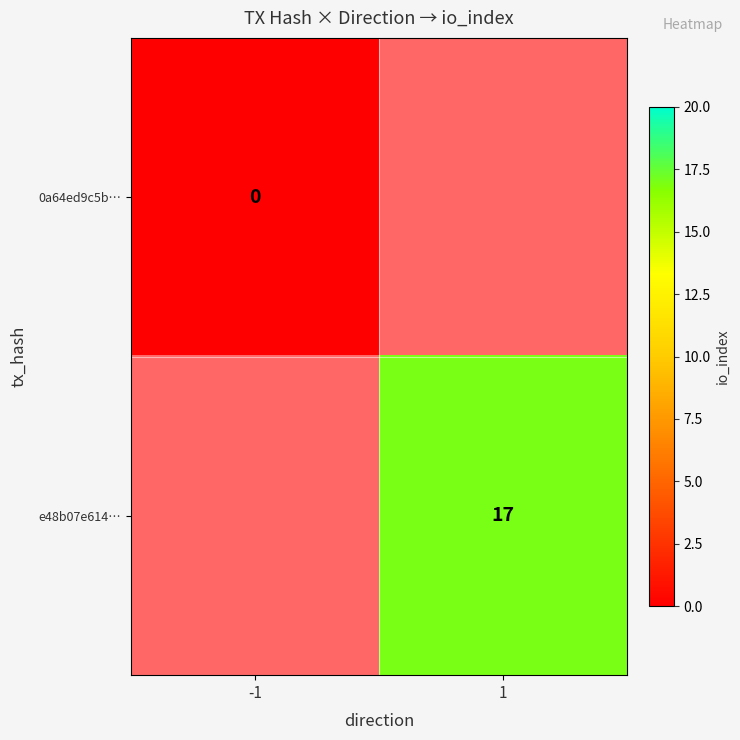

Is it true that e48b07e614… equals 23 at 1?

False